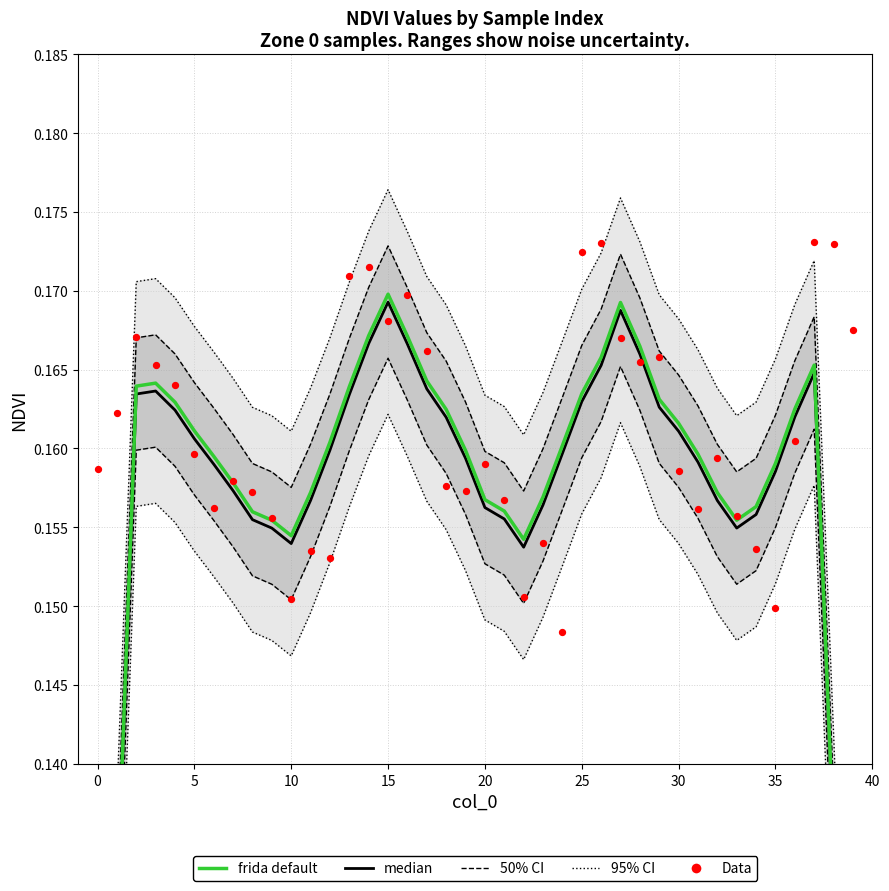

At which category is the sum across all series the highest?

15